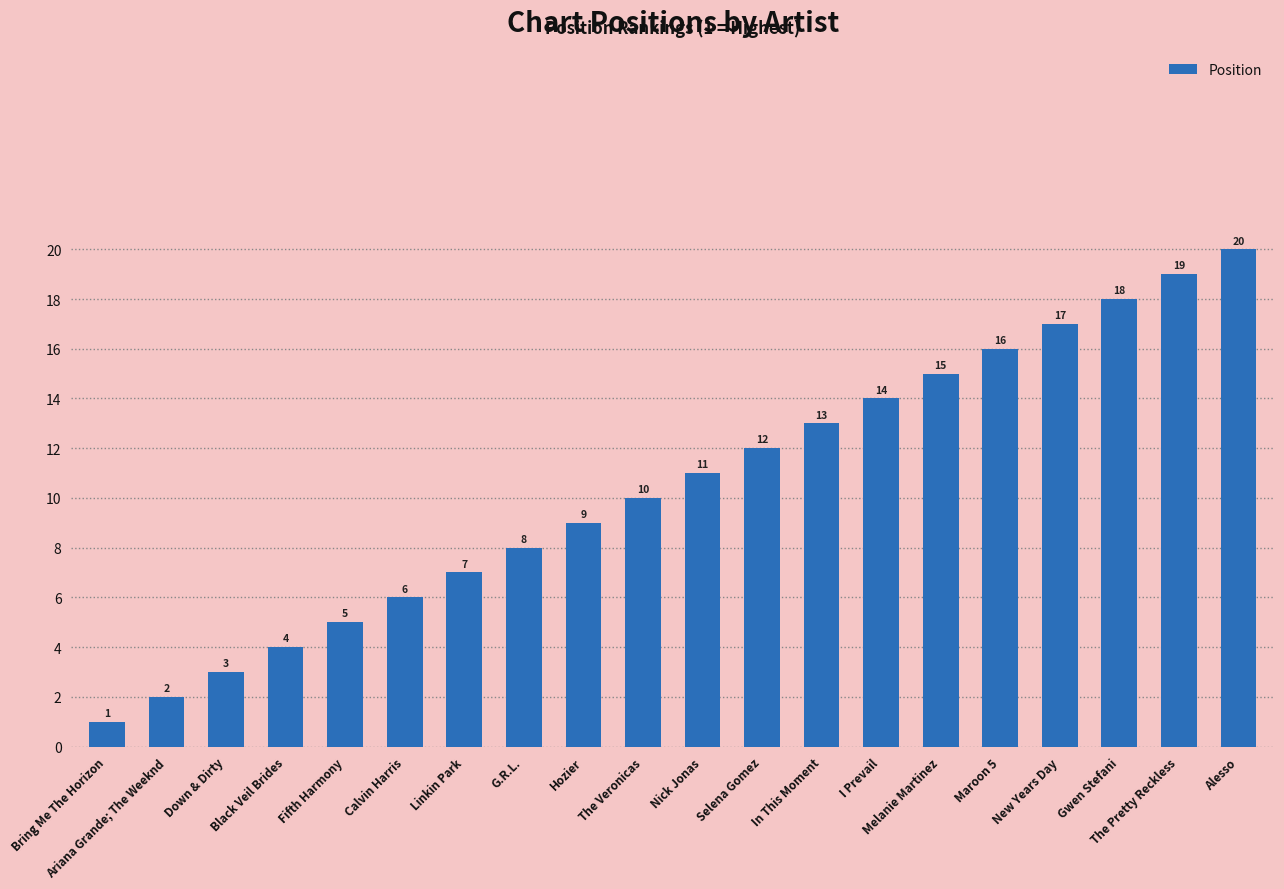

What is the sum of all values?

210